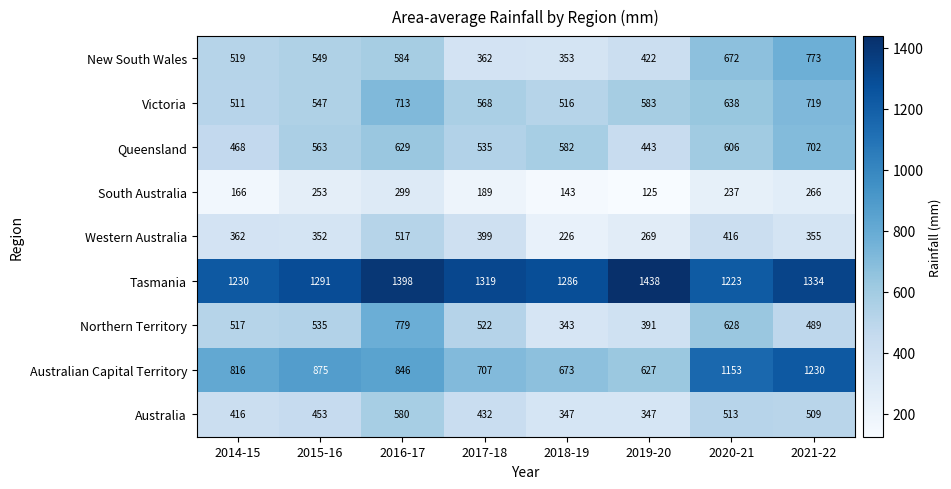

What is the spread (max minus min) of values at 2021-22?

1068